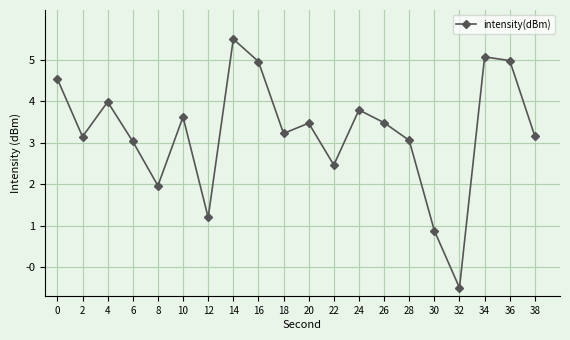

What is the change in value from 2 to 26?

+0.3